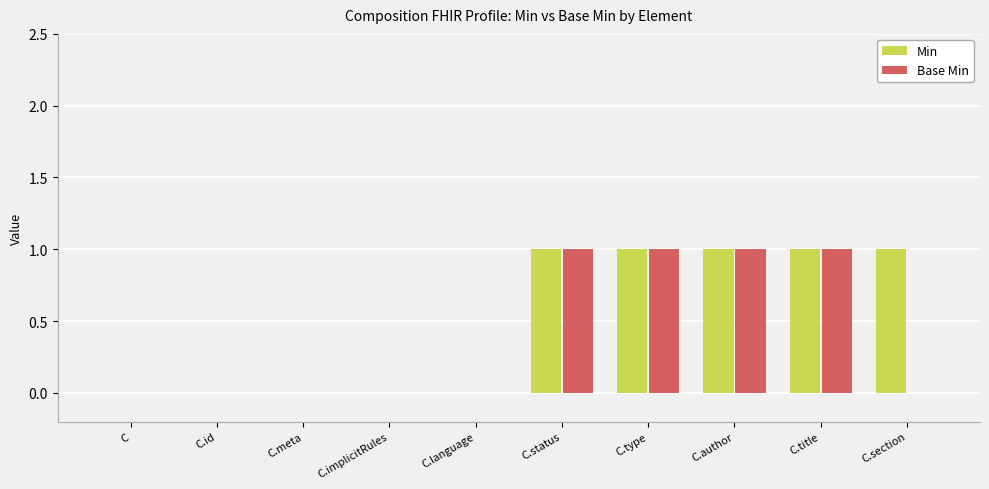

What is the sum of all Min values?

5